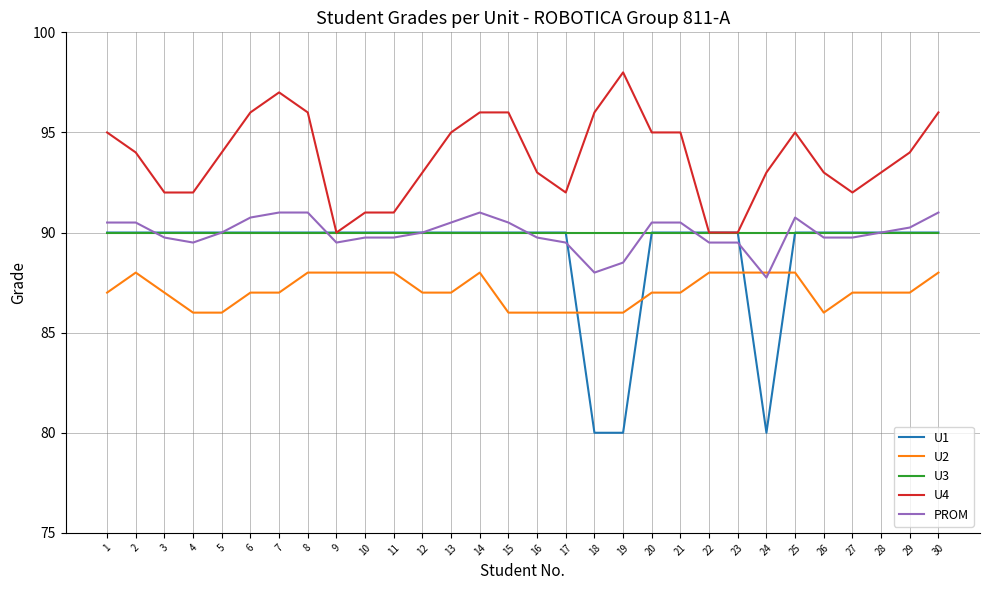

True or false: U3 and U2 intersect in this chart.

False